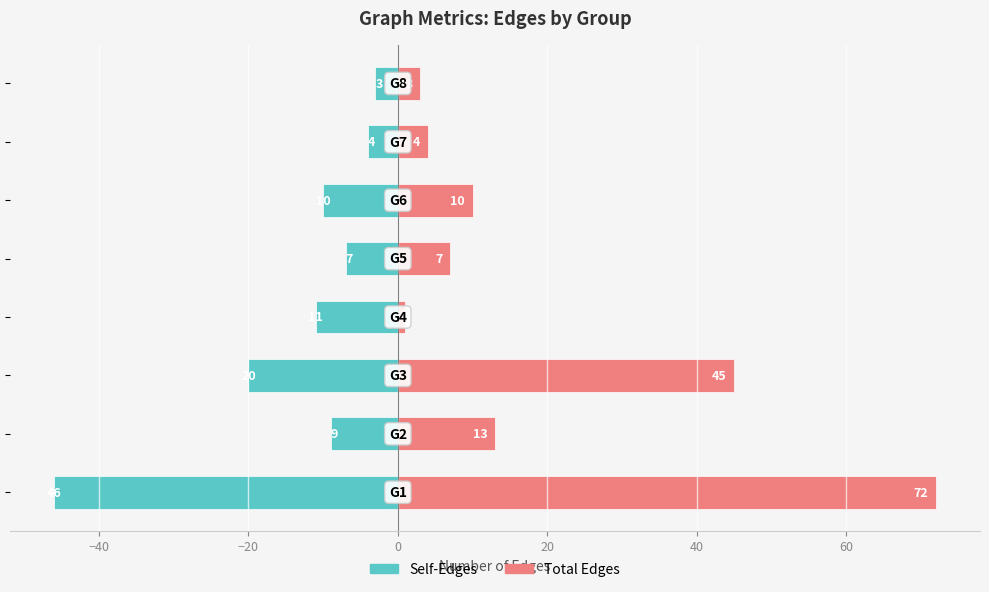

What is the lowest value of the Total Edges series?

1